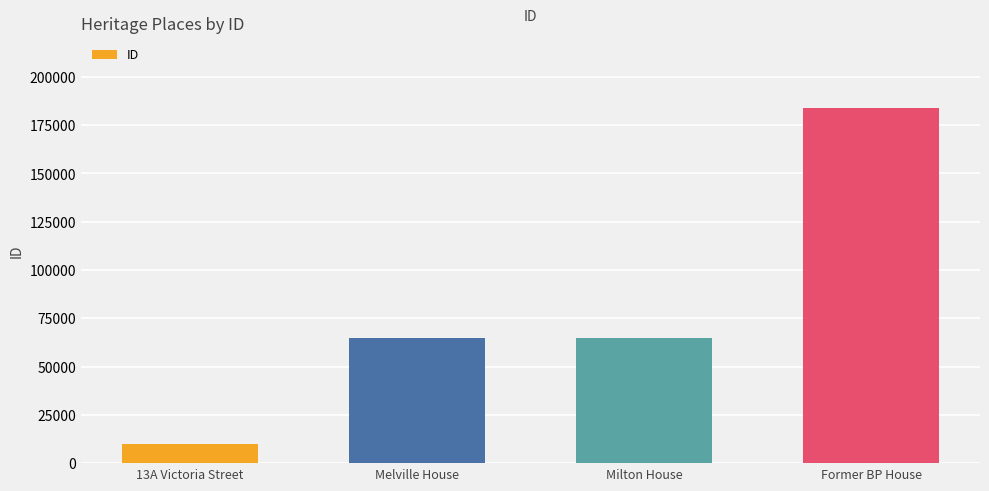

What is the ratio of the value at 13A Victoria Street to the value at Milton House?

0.2